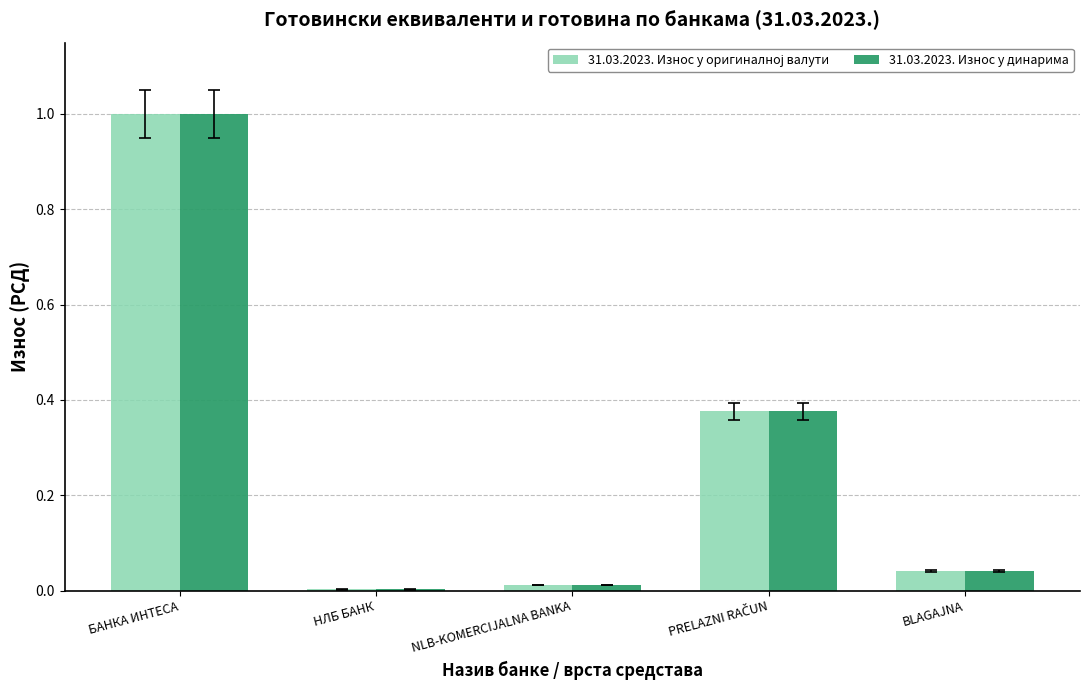

Which category has the highest value in the 31.03.2023. Износ у динарима series?

БАНКА ИНТЕСА